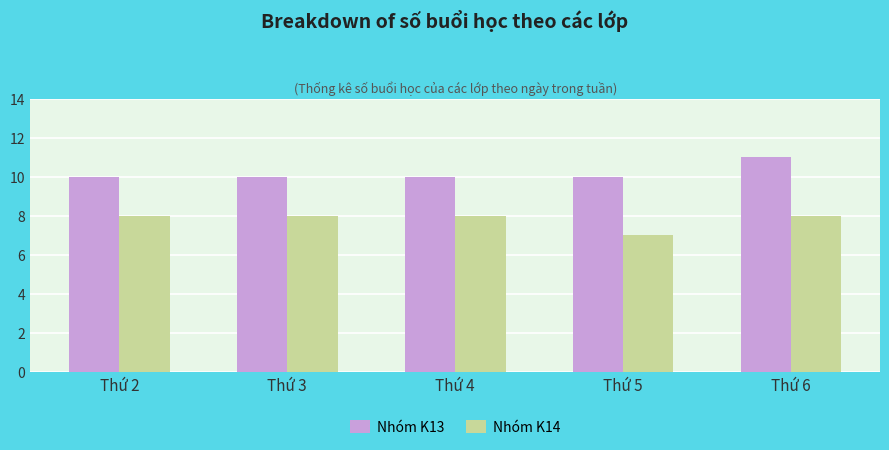

Read the Nhóm K14 value at Thứ 6.

8